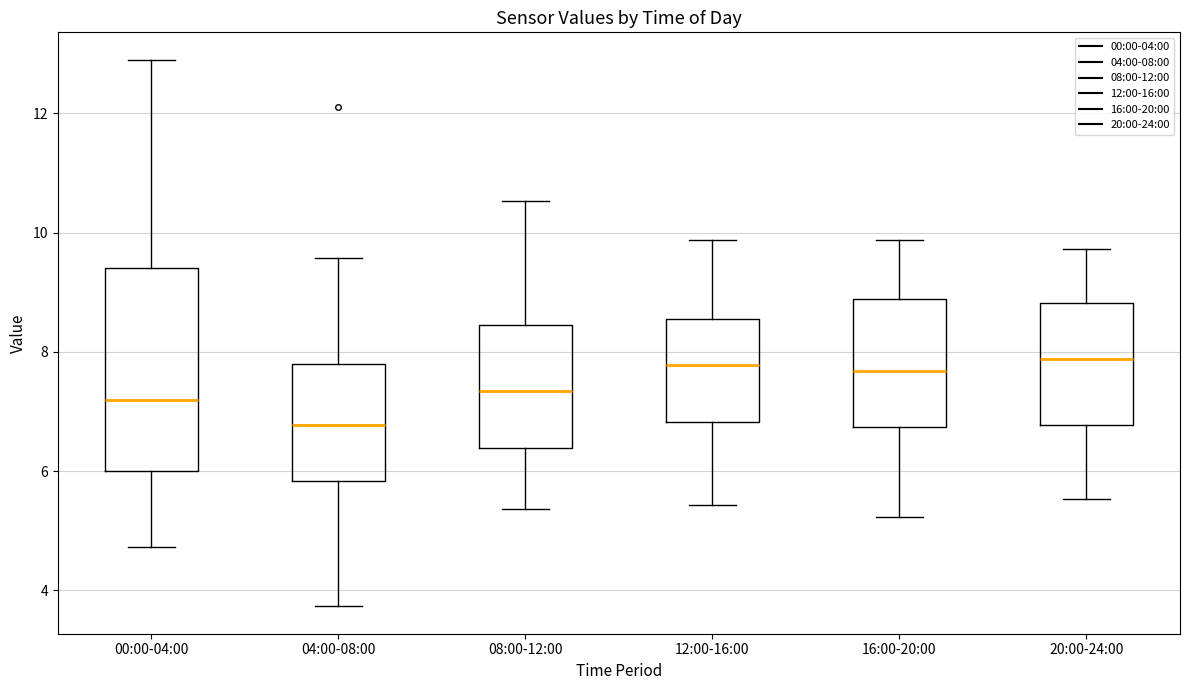

Comparing the boxes themselves (not the whiskers), which one is the tallest?

00:00-04:00